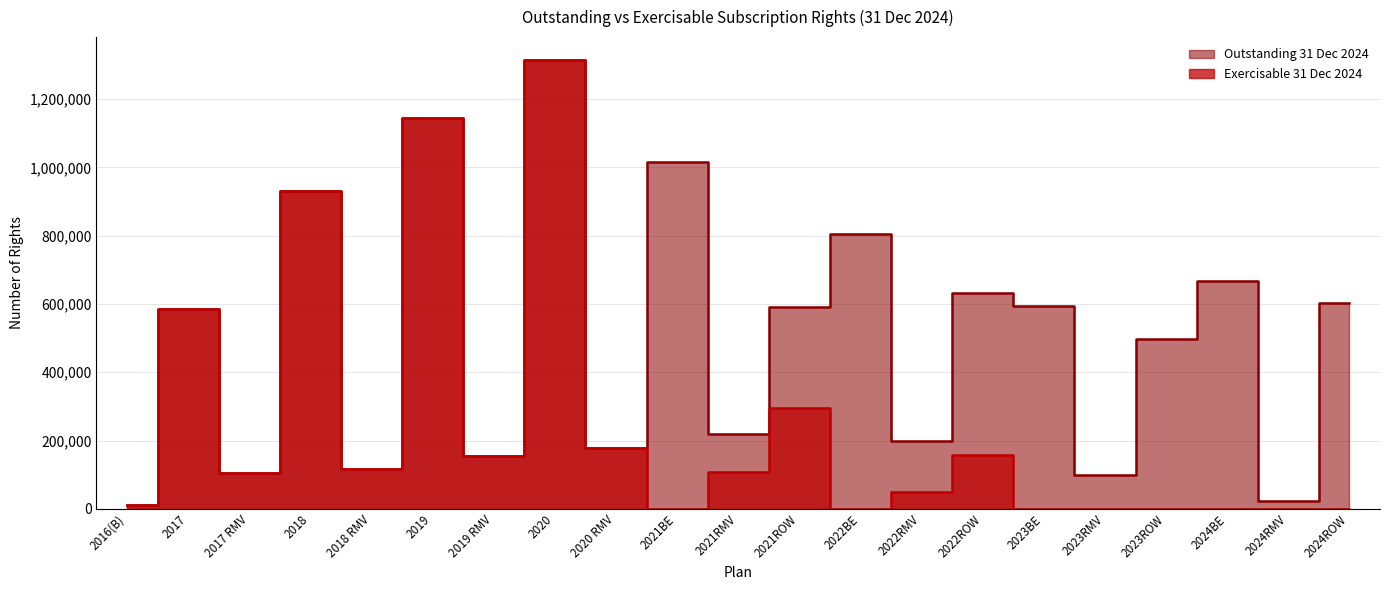

True or false: Outstanding 31 Dec 2024 and Exercisable 31 Dec 2024 intersect in this chart.

False